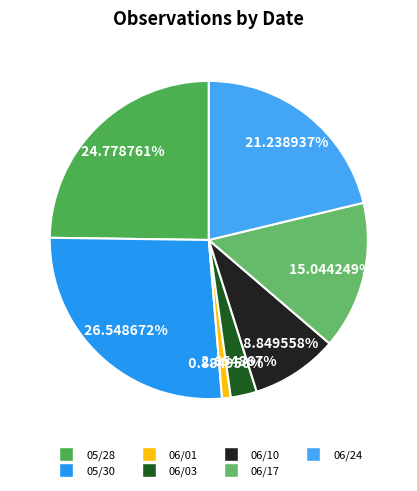

What percentage is the 06/24 slice, to the nearest percent?

21%